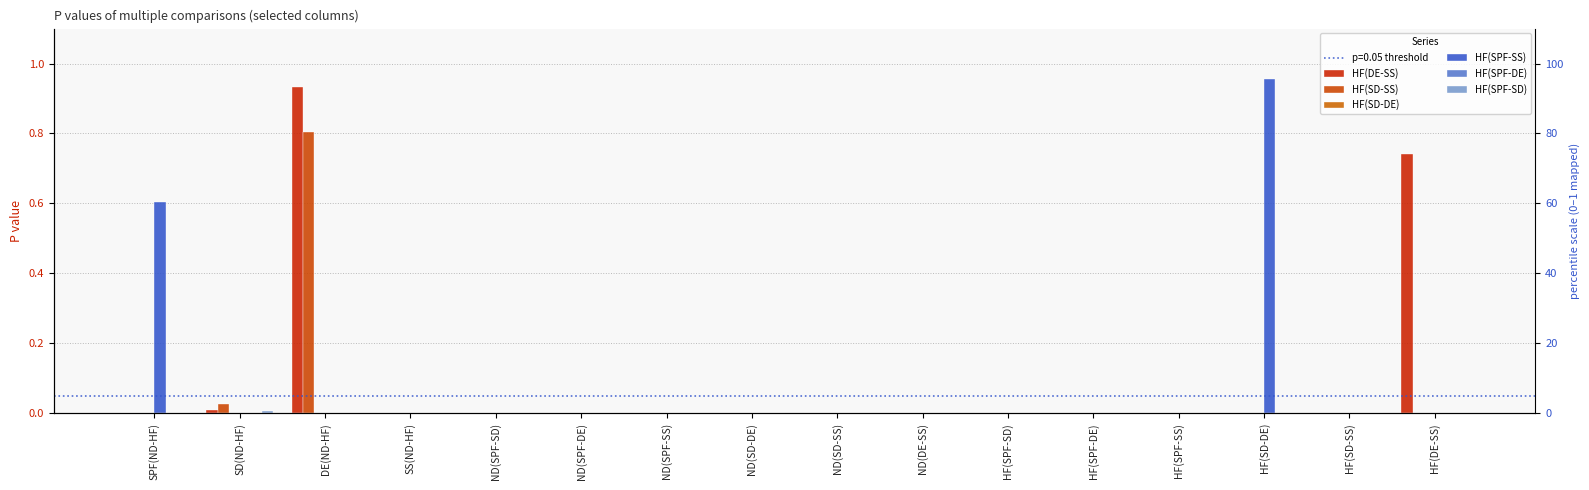

What is the label of the 16th bar from the right?

SPF(ND-HF)